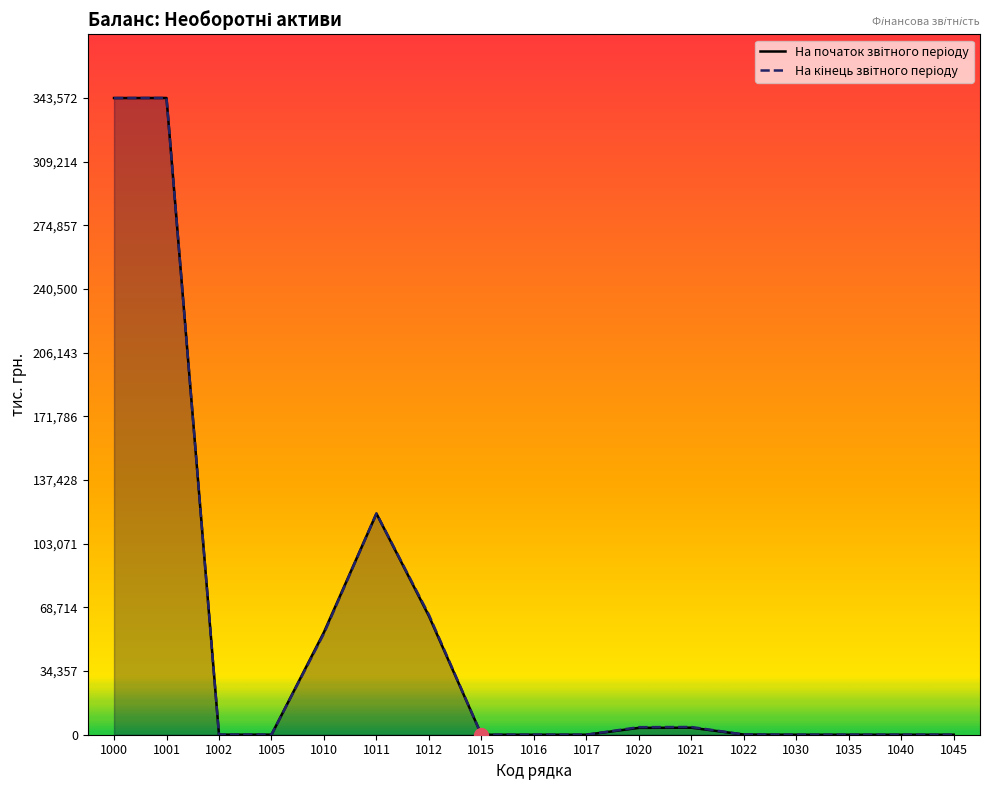

Rank the series by their maximum value, from lowest to highest.

На початок звітного періоду, На кінець звітного періоду